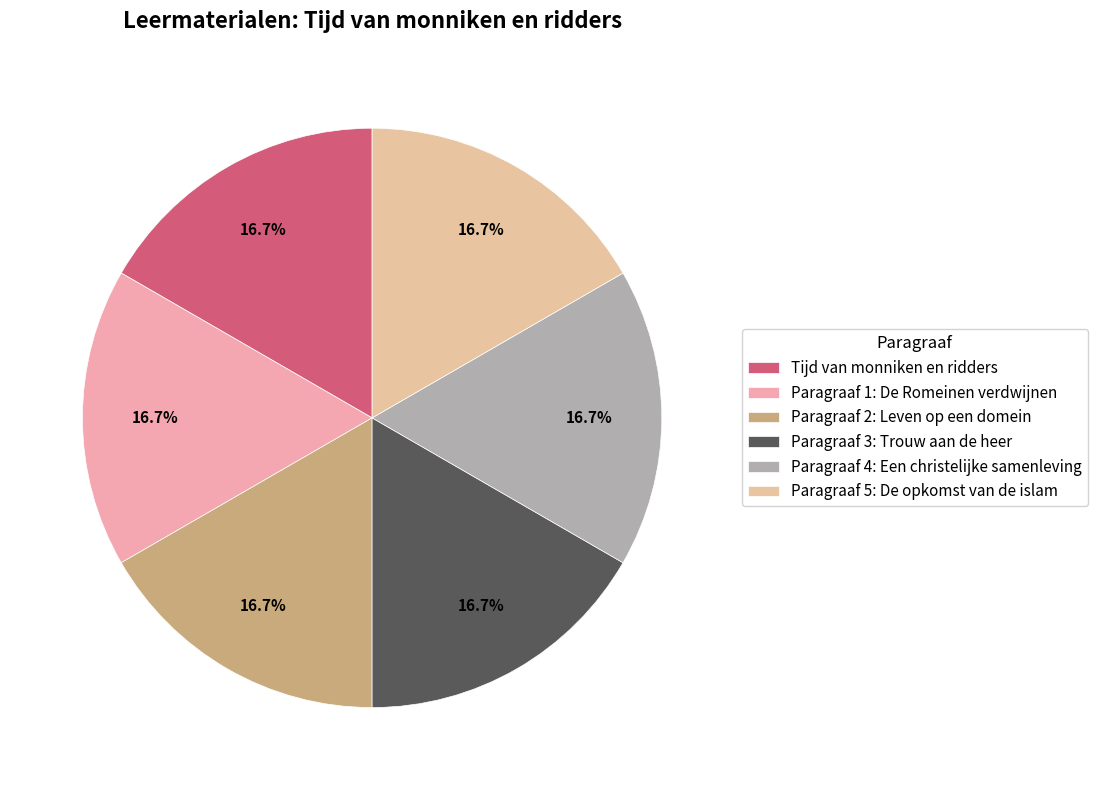

Which slice is the smallest?

Tijd van monniken en ridders